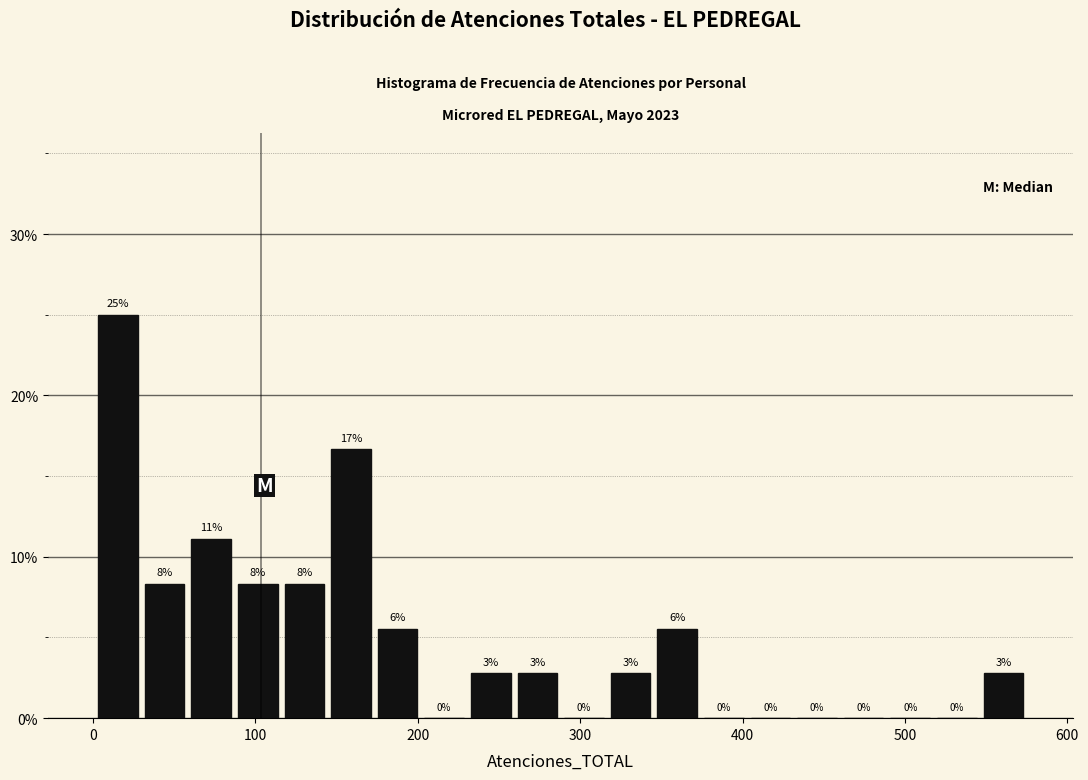

Read against the x-axis, roughly where is the centre of the tallest bar?

20